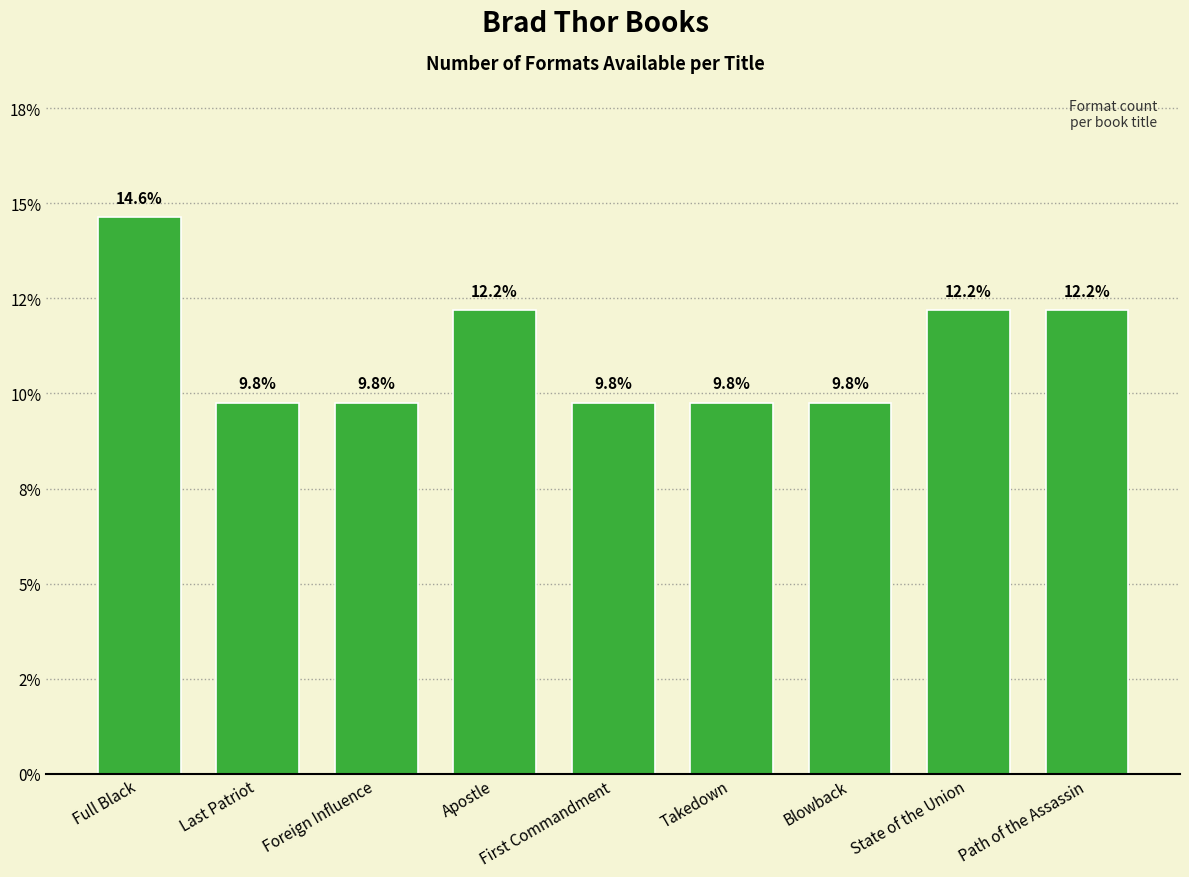

Are the bars horizontal?

No